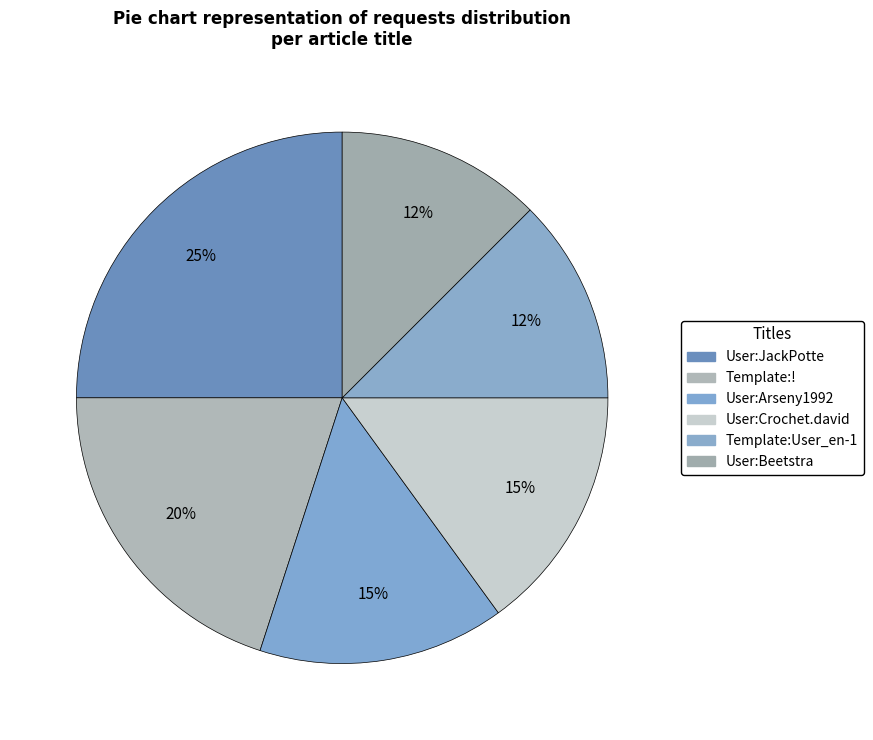

What percentage is NOT represented by Template:User_en-1?

87.5%